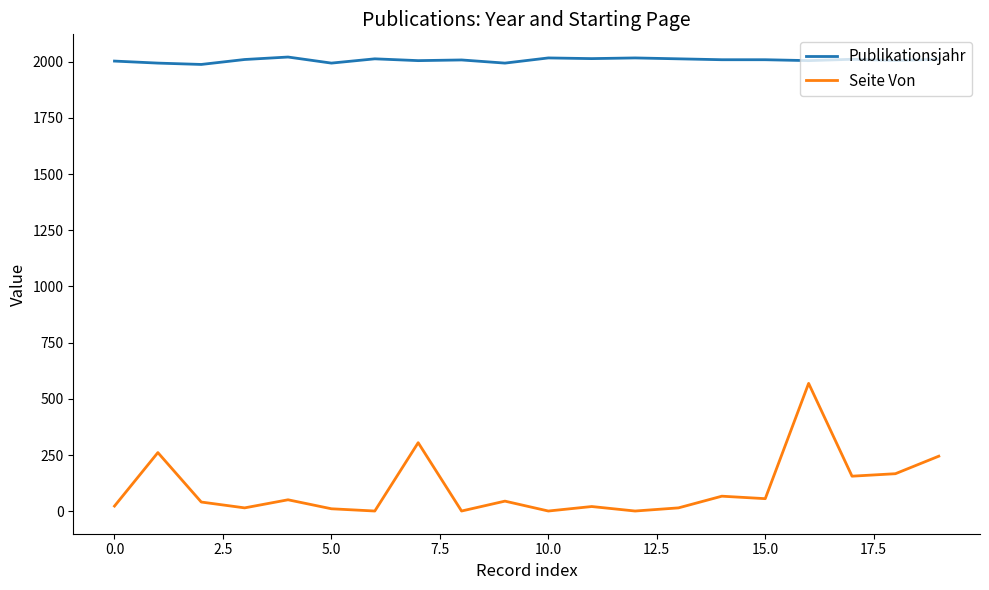

List the series in order of their peak value, highest first.

Publikationsjahr, Seite Von